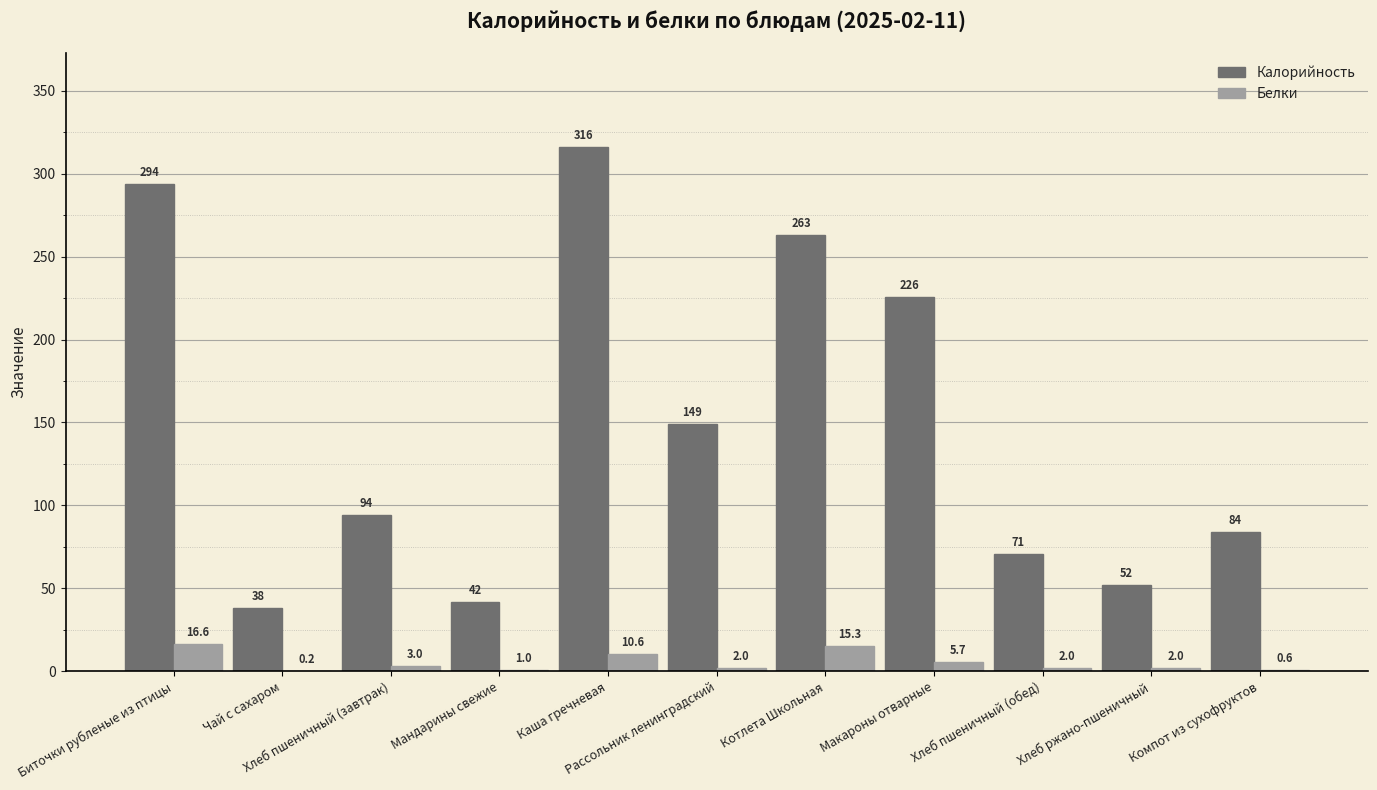

What is the maximum value shown in the chart?

316.0